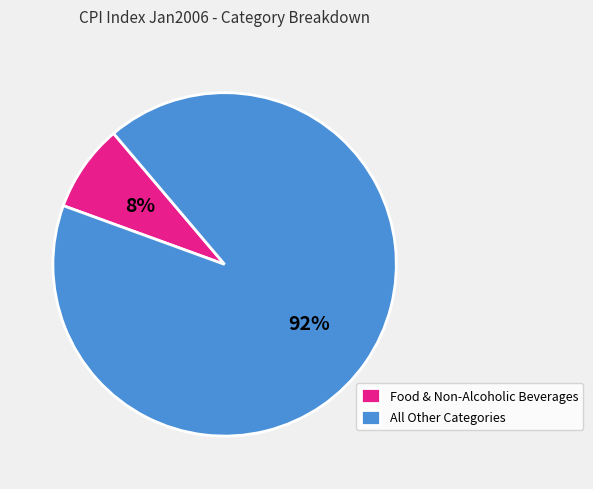

The All Other Categories slice represents 85% of the pie. True or false?

False